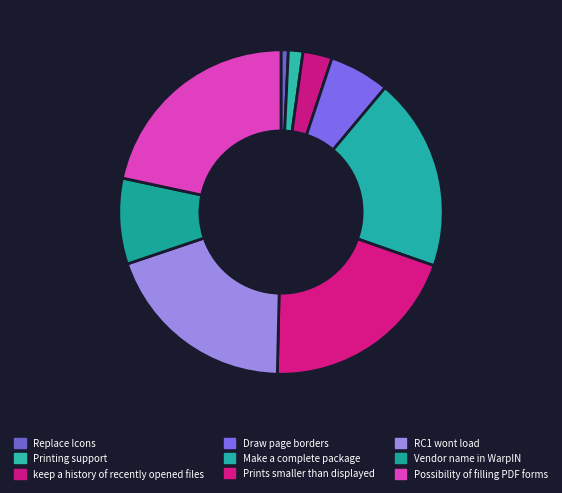

Does any single category account for the majority?

No